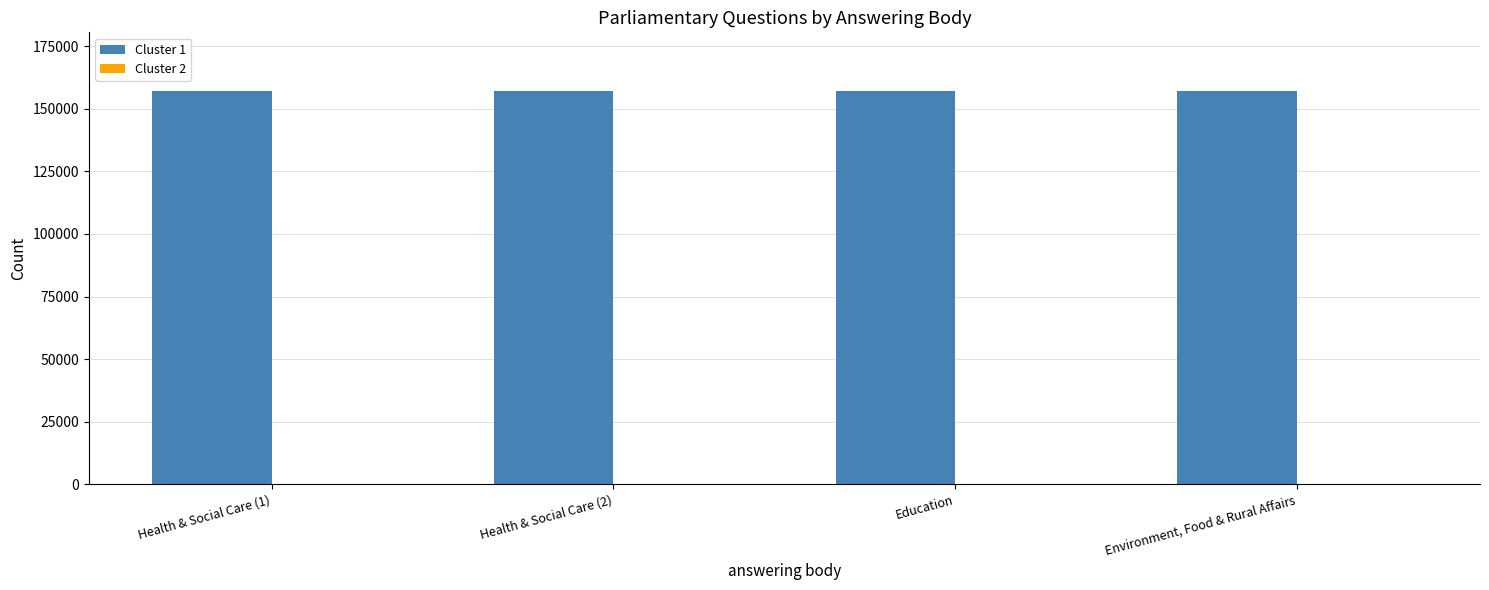

Is it true that Cluster 1 equals 156986 at Education?

True